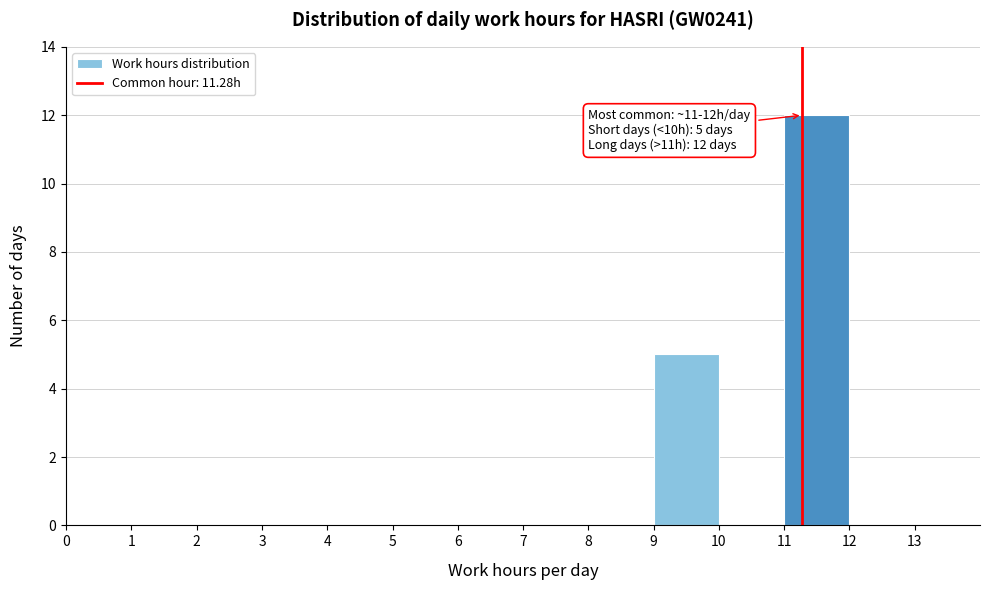

Which range on the x-axis has the tallest bar?

11 to 12